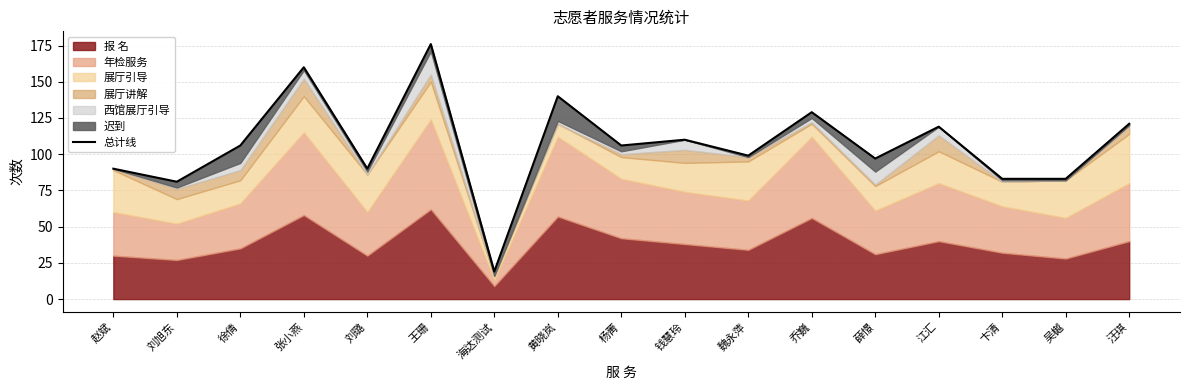

Which category has the highest value across all series?

王珊